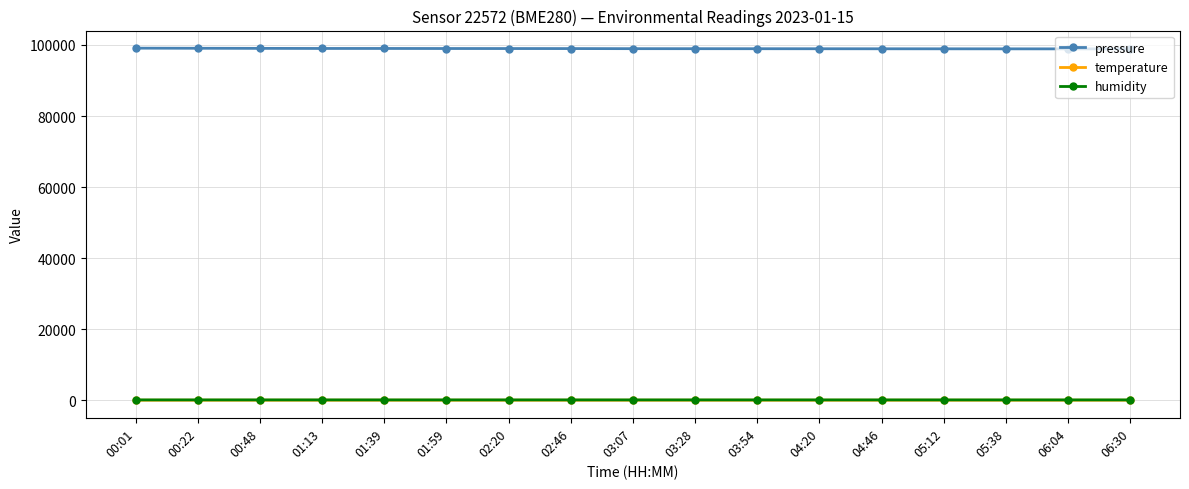

What is the value of the pressure point at the 16th from the left?

98896.7